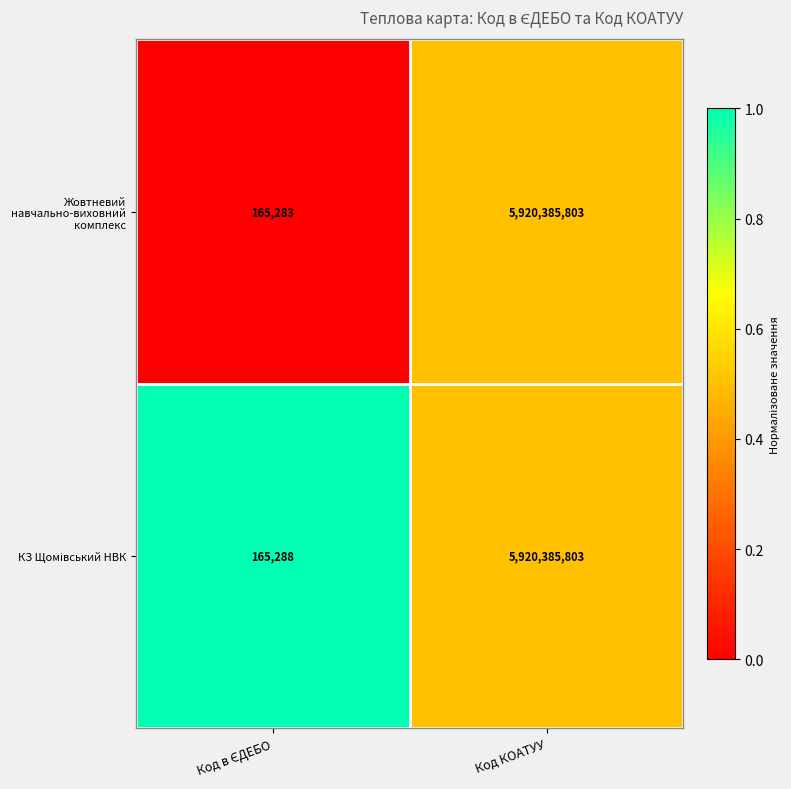

Which series has the widest spread of values?

Жовтневий навчально-виховний комплекс